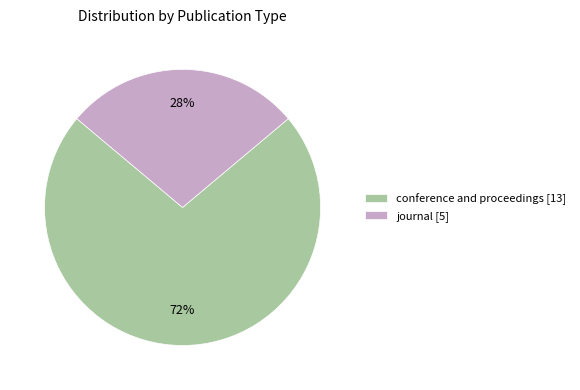

The conference and proceedings [13] slice represents 72% of the pie. True or false?

True